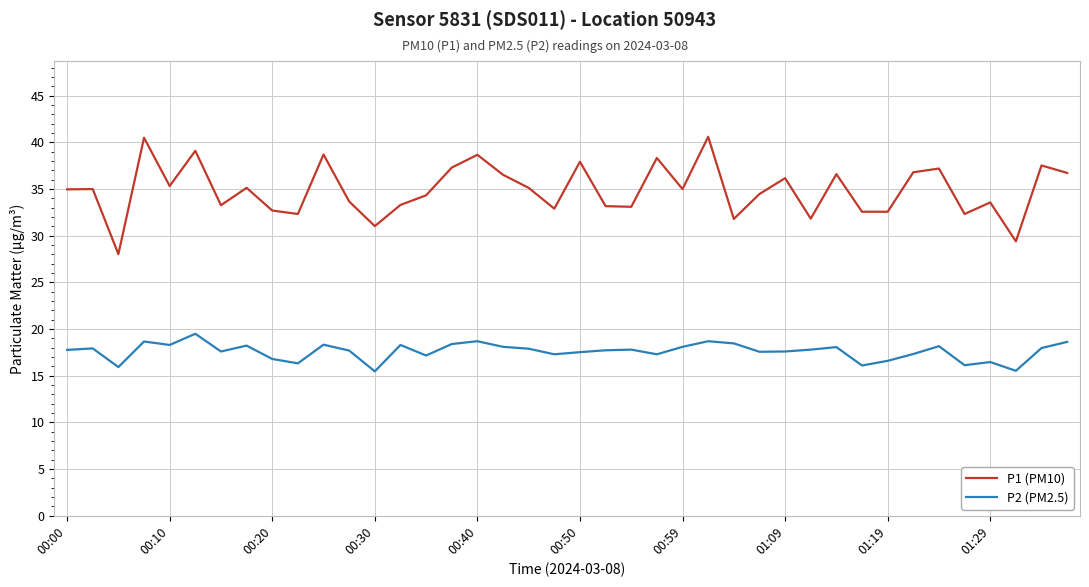

True or false: P2 (PM2.5) and P1 (PM10) cross at least once.

False